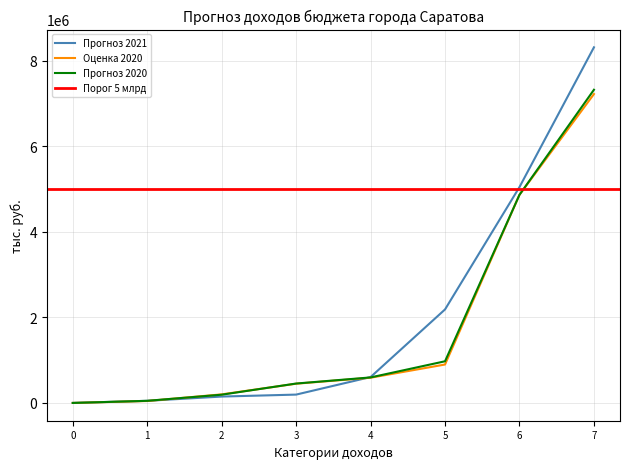

Which series has the largest total across all categories?

Прогноз 2021